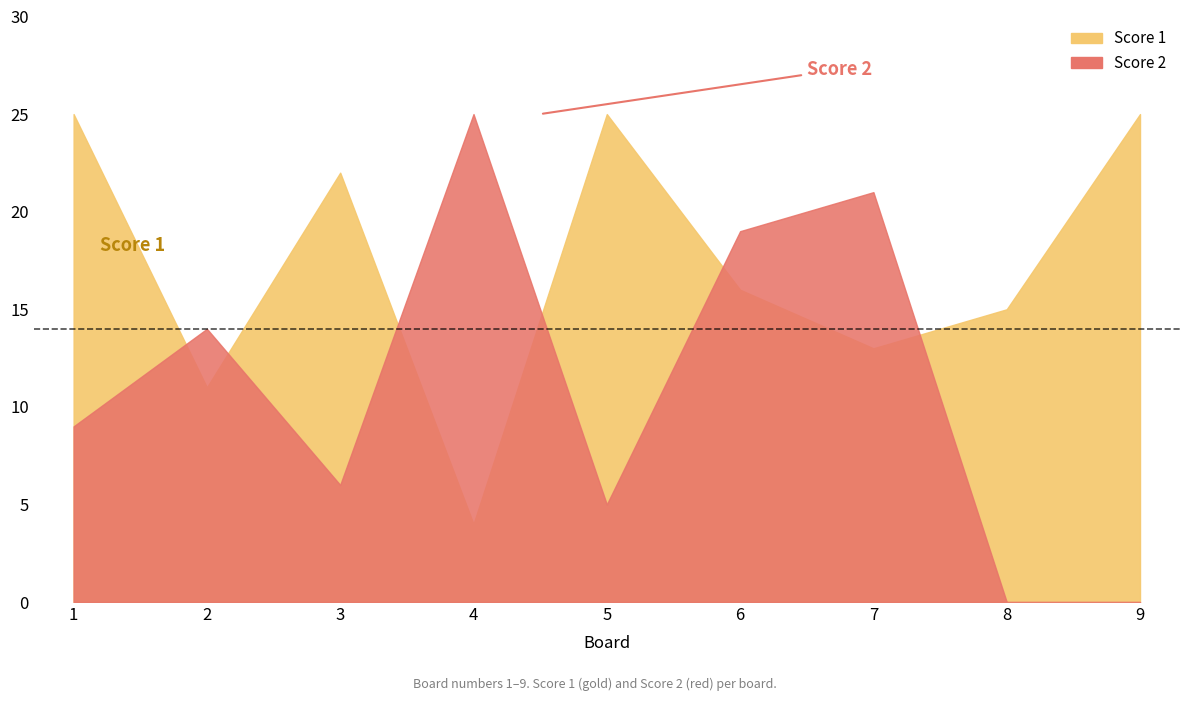

Between 6 and 4, which is larger?

6